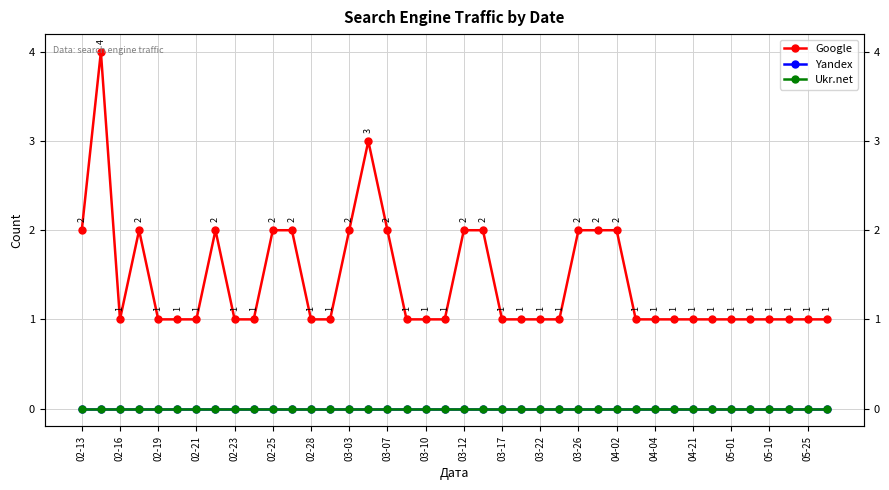

What is the total value across all series at 29?

1